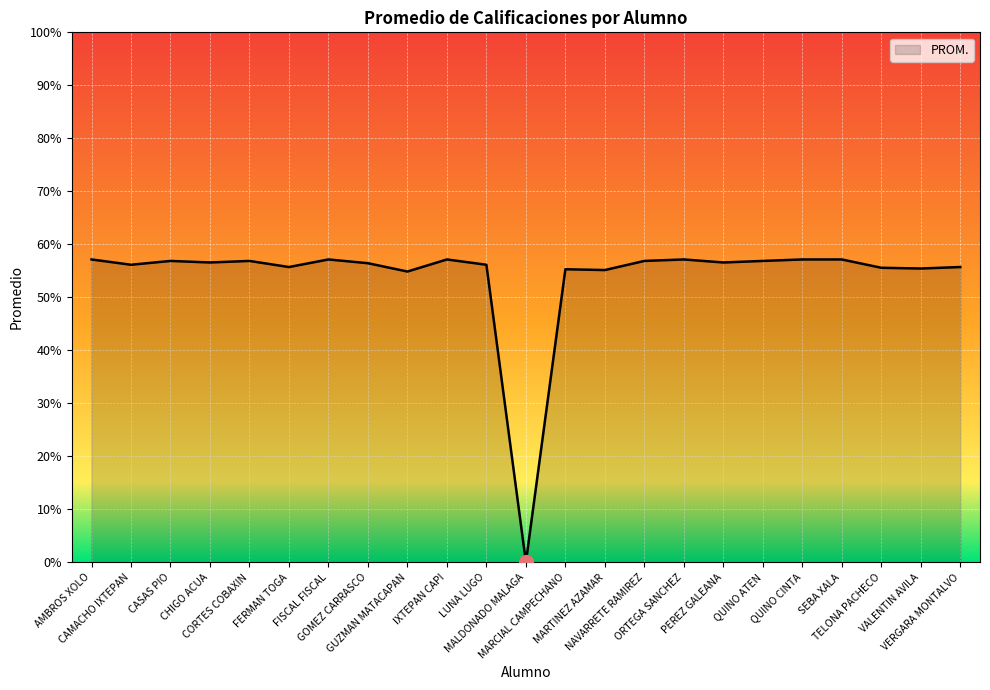

What is the difference between the maximum and second lowest values?

2.3